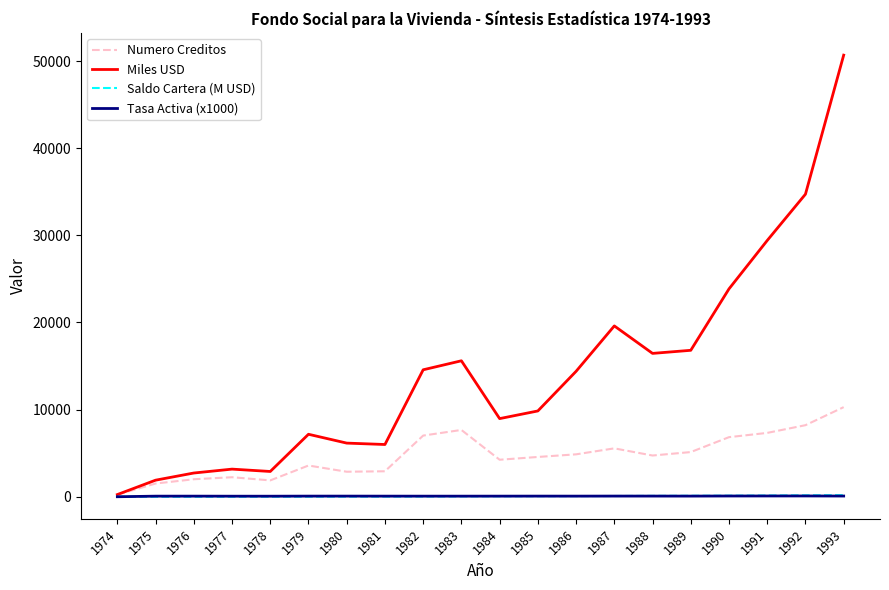

At which label is Miles USD closest to 25465?

1990